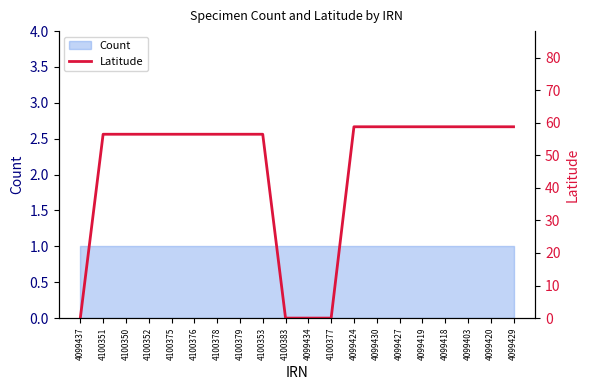

What position from the right is 4100377?

9